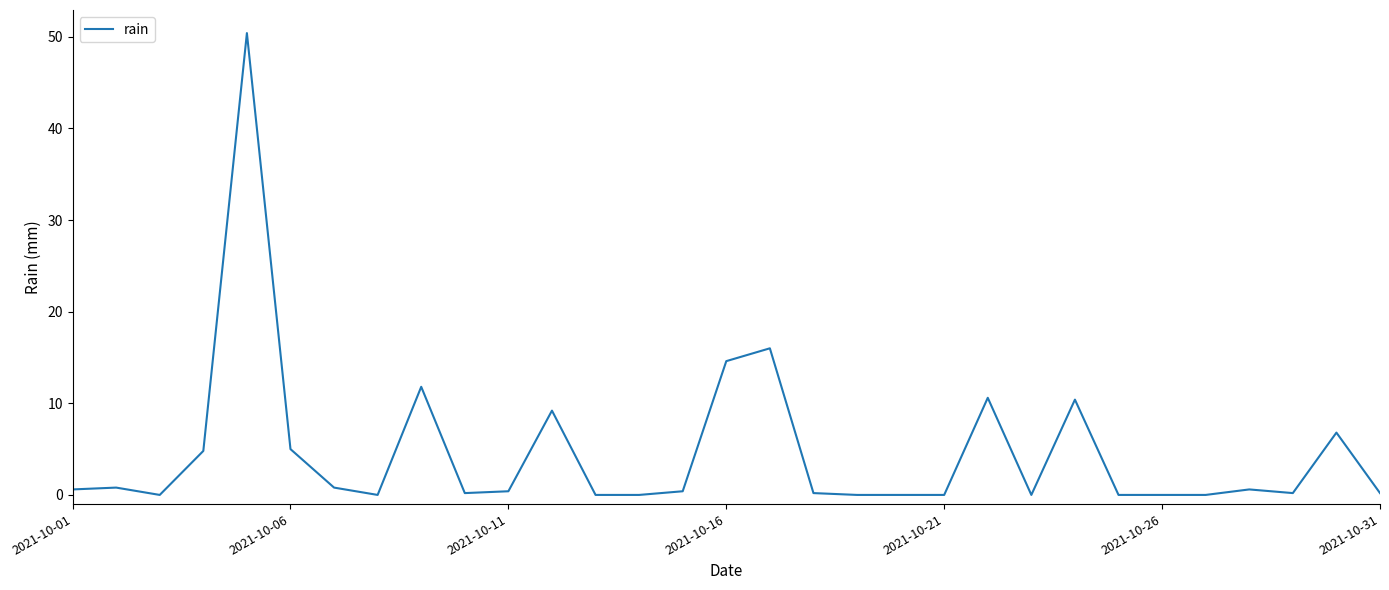

What is the difference between the maximum and minimum values?

50.4